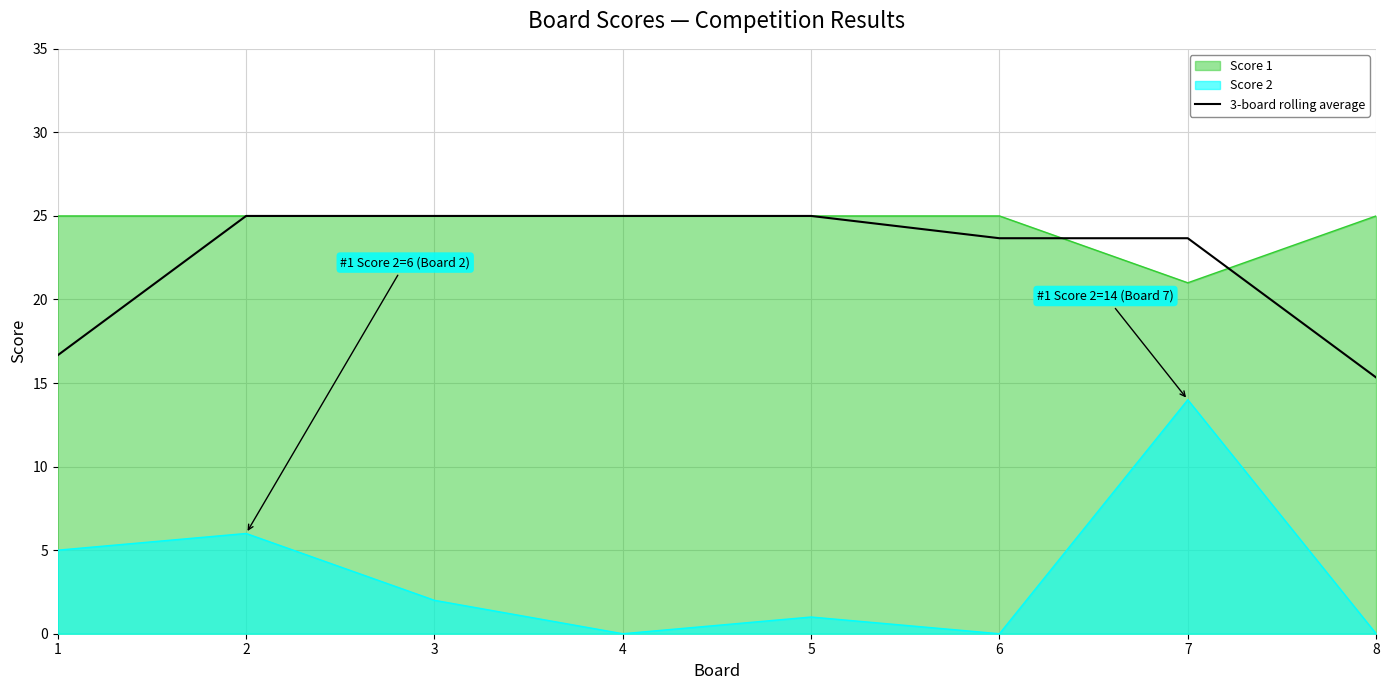

What is the sum of all values?

179.3